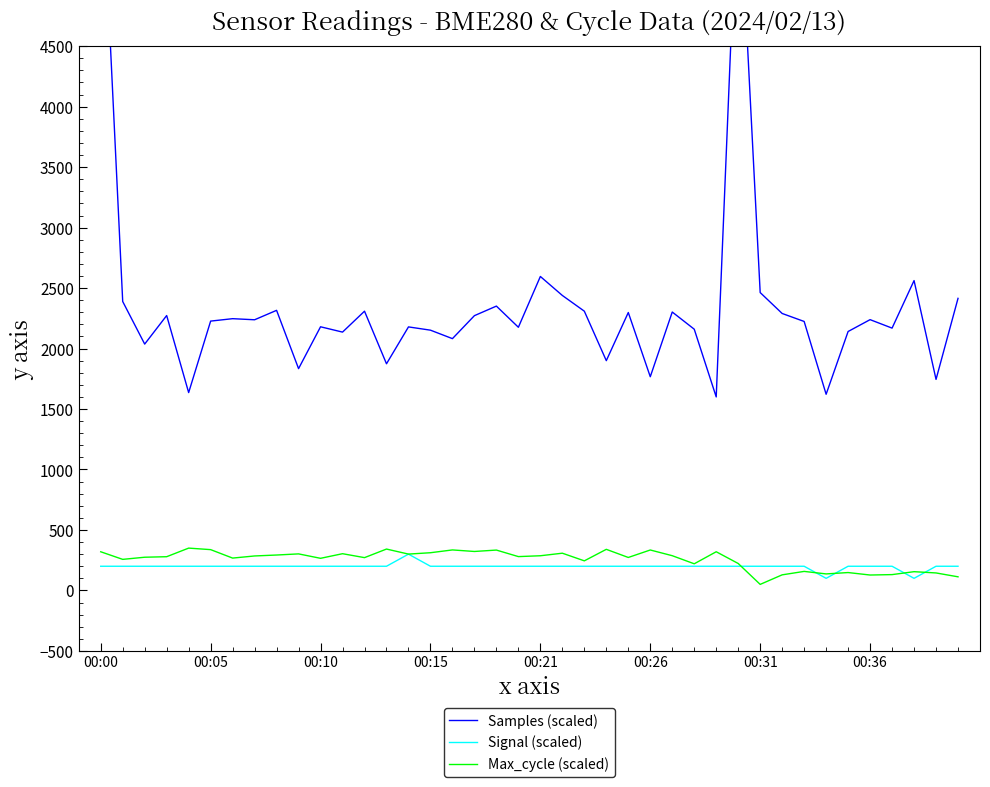

Reading right to left, list all the values displayed in this chart.

Samples (scaled): 2415.0	1745.0	2562.0	2169.0	2239.0	2141.0	1622.0	2224.0	2290.0	2463.0	6008.0	1600.0	2160.0	2302.0	1767.0	2298.0	1900.0	2309.0	2439.0	2596.0	2176.0	2351.0	2272.0	2082.0	2152.0	2179.0	1874.0	2309.0	2136.0	2180.0	1834.0	2316.0	2238.0	2247.0	2227.0	1636.0	2273.0	2037.0	2389.0	6175.0
Signal (scaled): 200.0	200.0	100.0	200.0	200.0	200.0	100.0	200.0	200.0	200.0	200.0	200.0	200.0	200.0	200.0	200.0	200.0	200.0	200.0	200.0	200.0	200.0	200.0	200.0	200.0	300.0	200.0	200.0	200.0	200.0	200.0	200.0	200.0	200.0	200.0	200.0	200.0	200.0	200.0	200.0
Max_cycle (scaled): 112.7	144.6	155.1	130.9	127.5	147.9	136.6	157.4	128.9	50.0	222.9	319.9	220.4	287.2	334.4	272.6	339.8	244.7	307.9	286.7	279.8	333.8	322.2	334.9	311.8	300.6	342.2	271.2	303.7	265.6	302.2	292.8	285.1	267.5	337.4	350.0	278.9	274.6	256.9	319.7